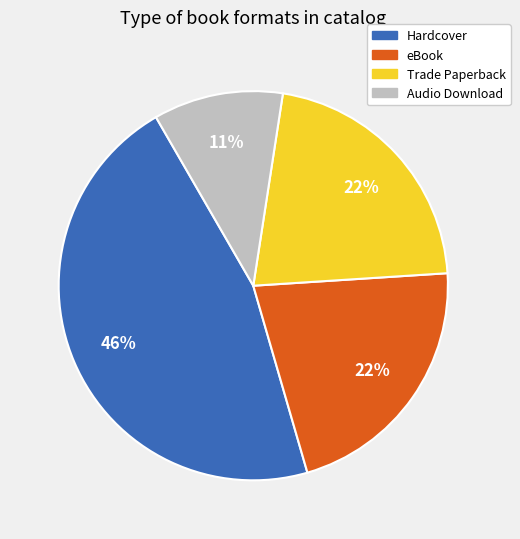

To the nearest percent, what is the average slice percentage?

25%